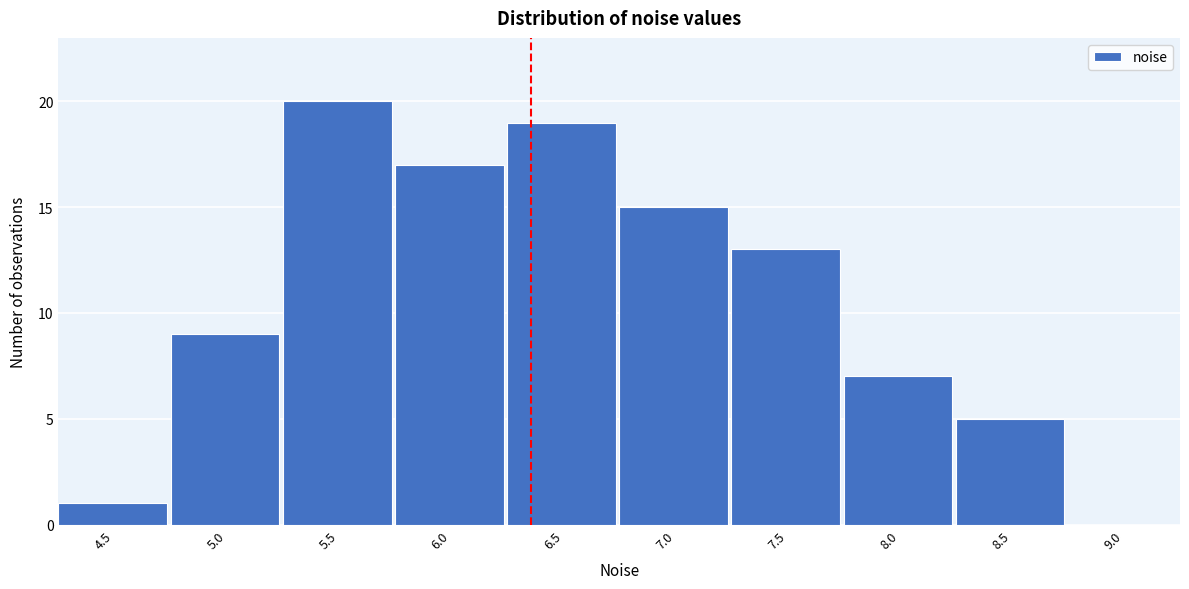

Reading right to left, extract all data points from this chart.

9.0=0	8.5=5	8.0=7	7.5=13	7.0=15	6.5=19	6.0=17	5.5=20	5.0=9	4.5=1